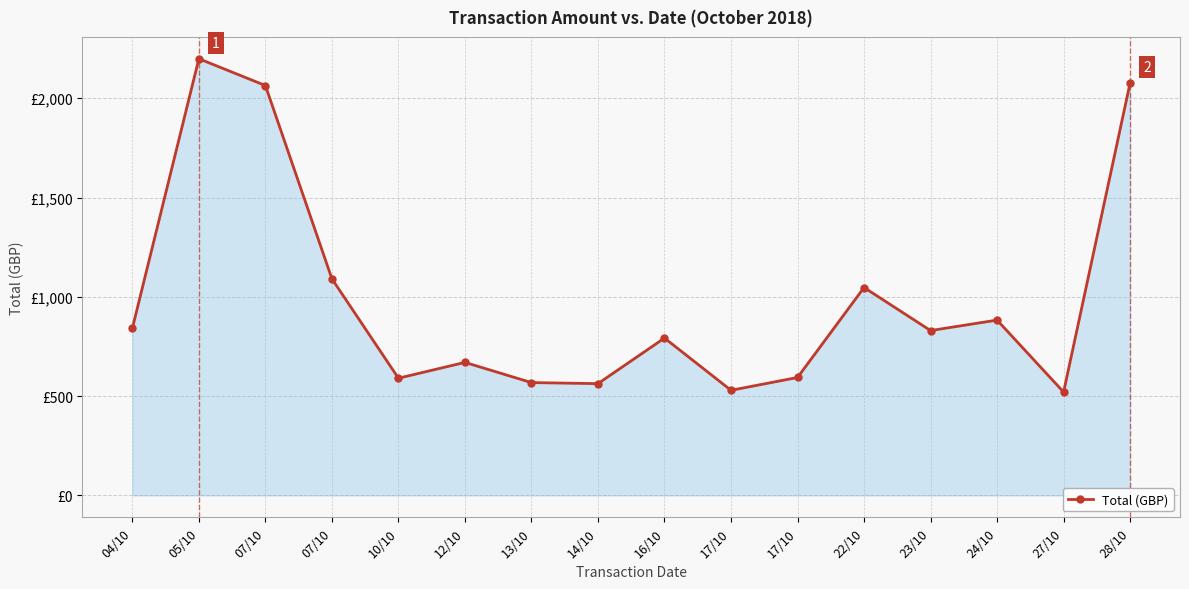

What is the value of the 16th point from the left?

2077.4